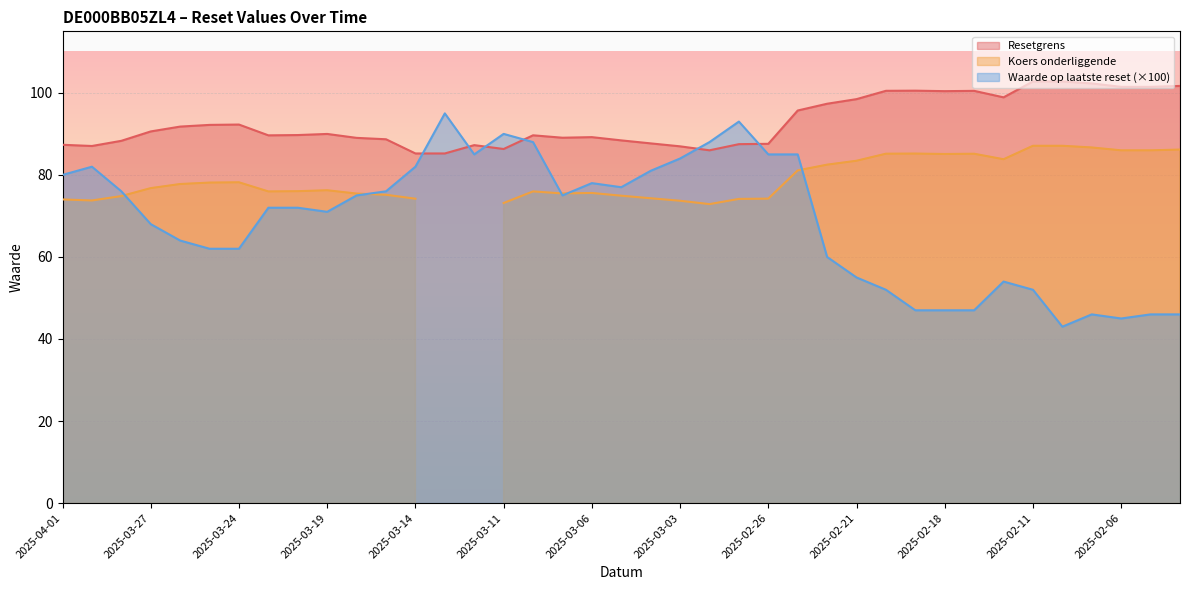

Is it true that Waarde op laatste reset (×100) equals 144.1 at 2025-03-11?

False